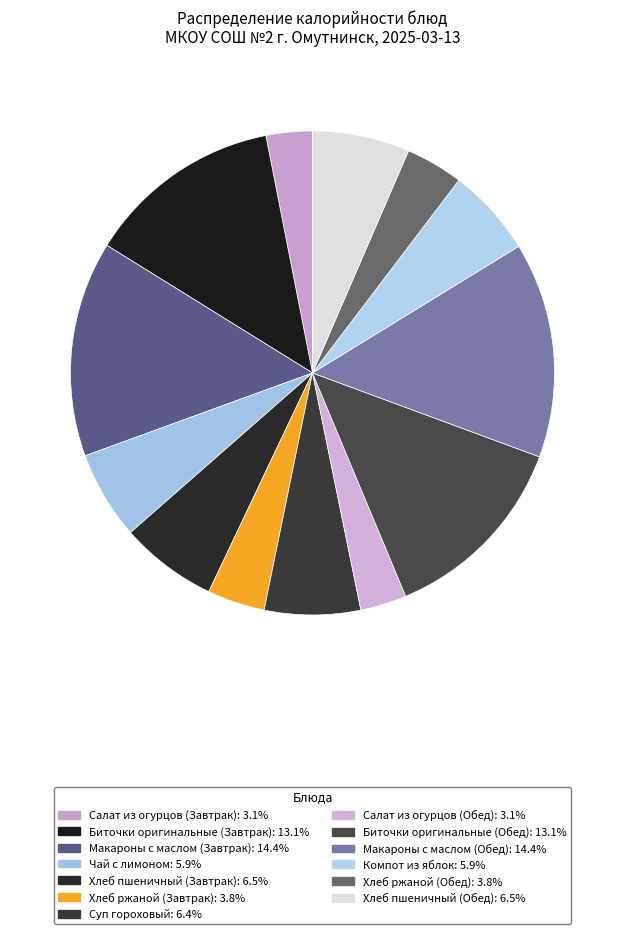

How many segments does this pie chart have?

13